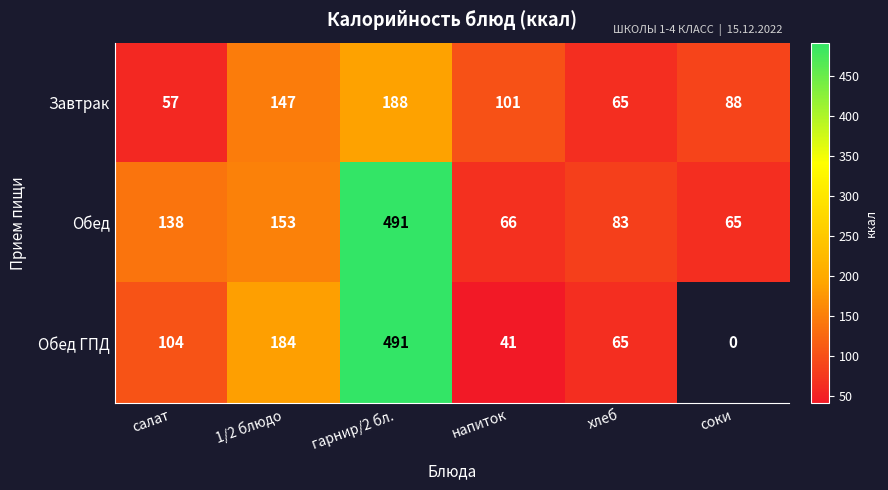

How many values in the Завтрак series are below 101?

3